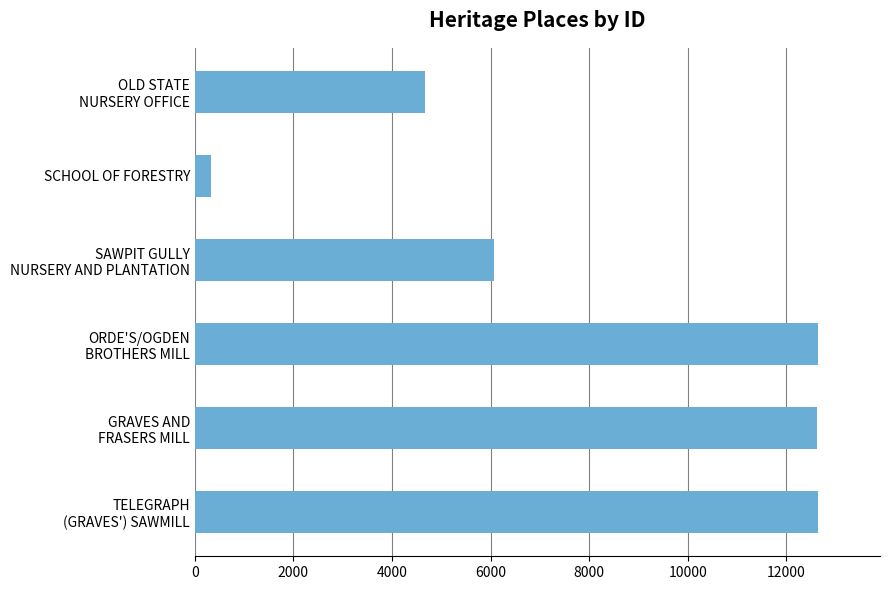

Does the chart contain any negative values?

No